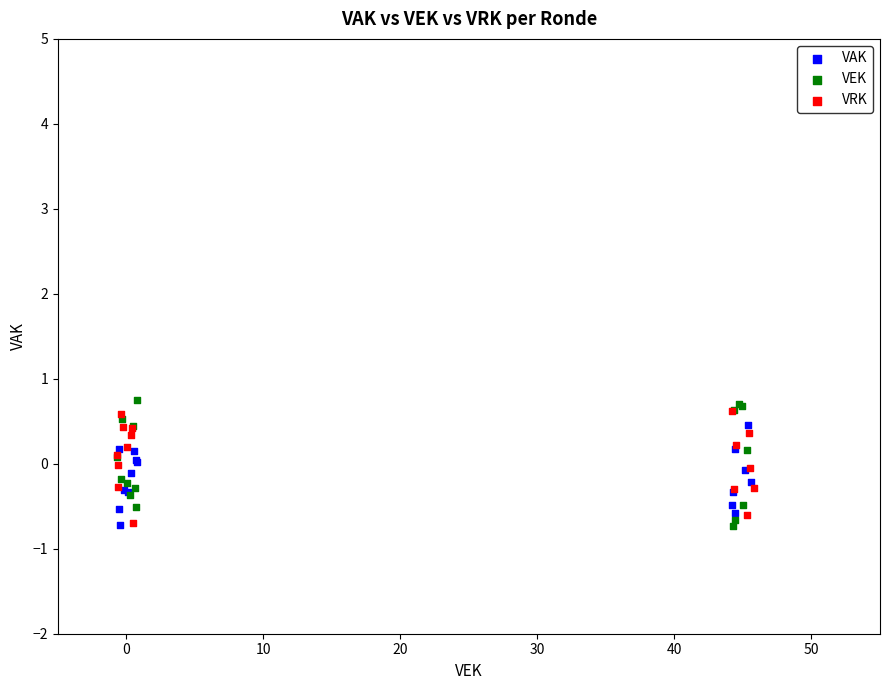

What are all the series names shown in the legend?

VAK, VEK, VRK